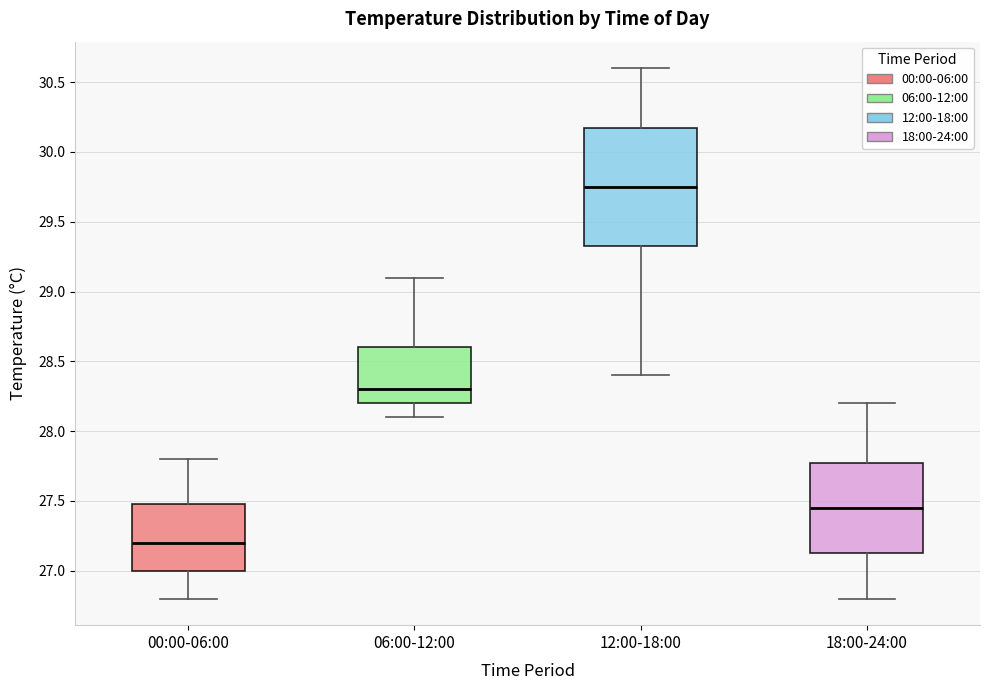

Where does the upper whisker of the box for 00:00-06:00 end on the y-axis? The values are not printed on the chart, so give them approximately, as read against the axis.

27.80